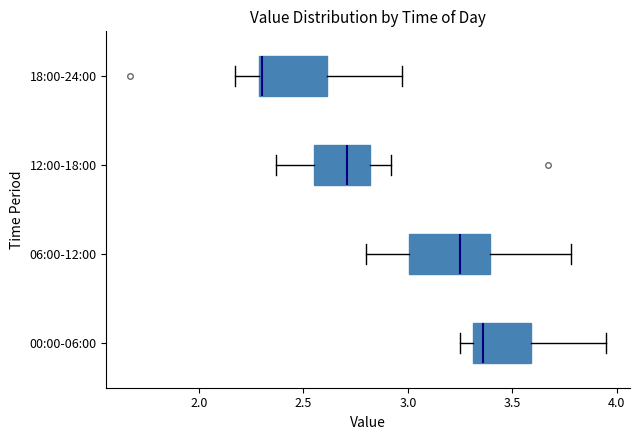

Where is the right edge of the box for 00:00-06:00 on the x-axis? The values are not printed on the chart, so give them approximately, as read against the axis.

3.60